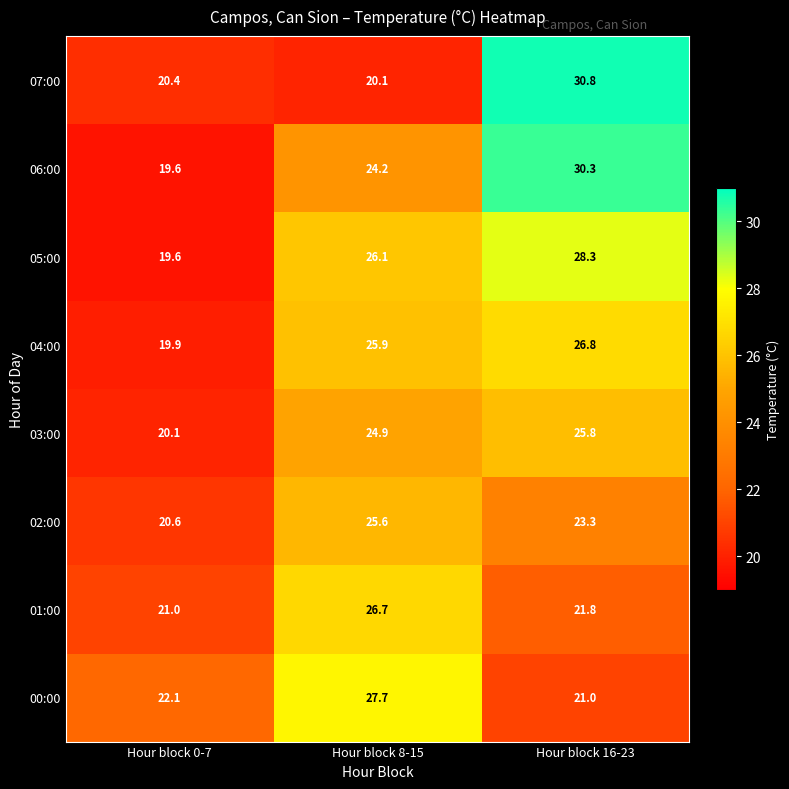

At which label is 01:00 closest to 23?

Hour block 16-23